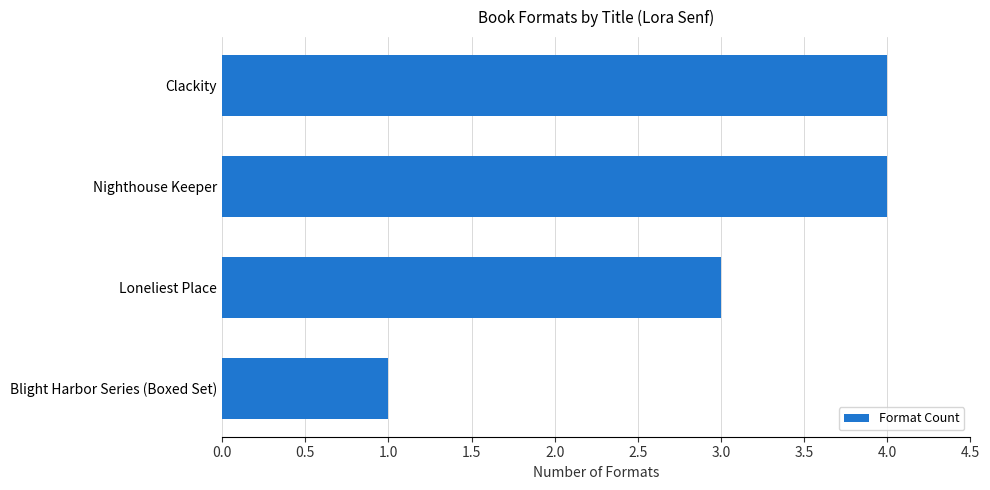

What is the difference between the maximum and minimum values?

3